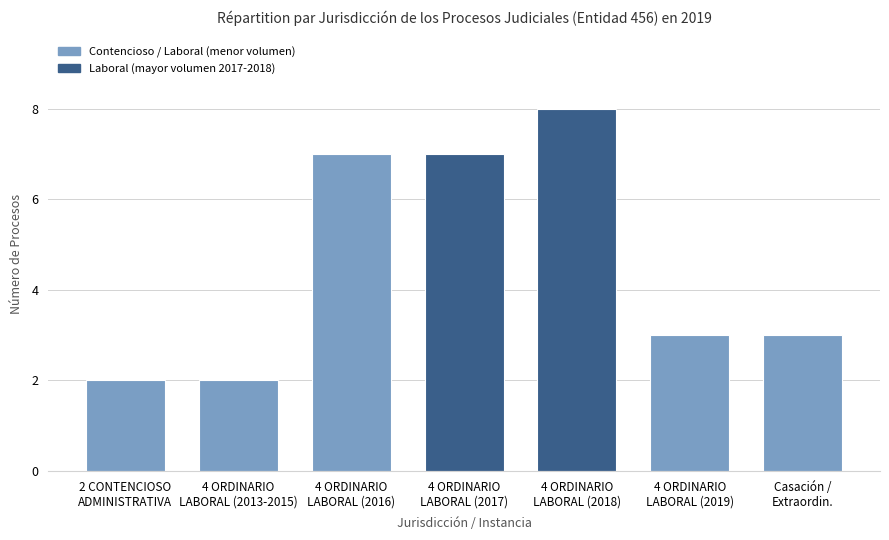

Between 4 ORDINARIO
LABORAL (2019) and 4 ORDINARIO
LABORAL (2018), which is larger?

4 ORDINARIO
LABORAL (2018)